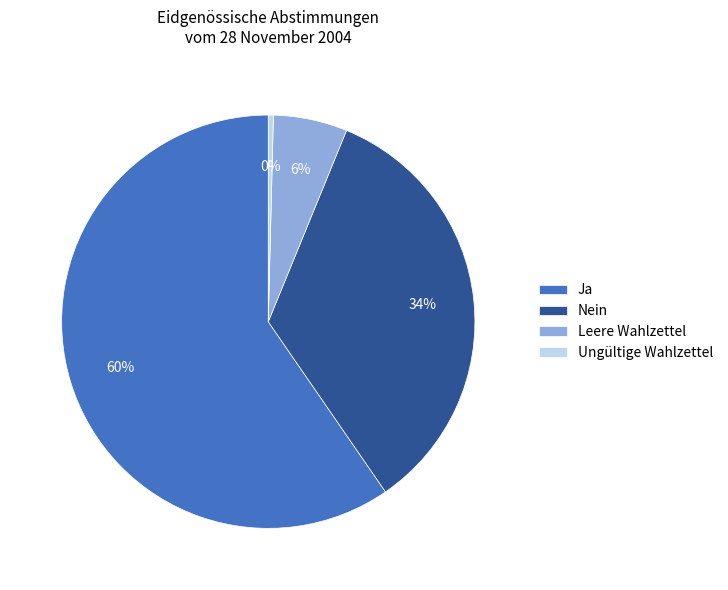

Rank the categories by value from lowest to highest.

Ungültige Wahlzettel, Leere Wahlzettel, Nein, Ja